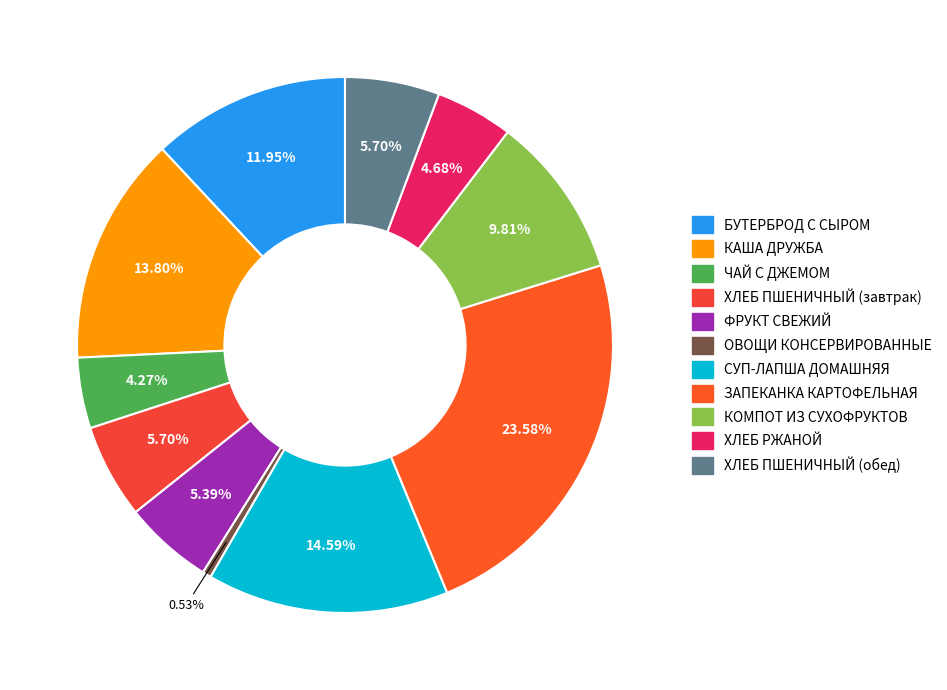

To the nearest percent, what is the difference between the largest and smallest slice percentages?

23%